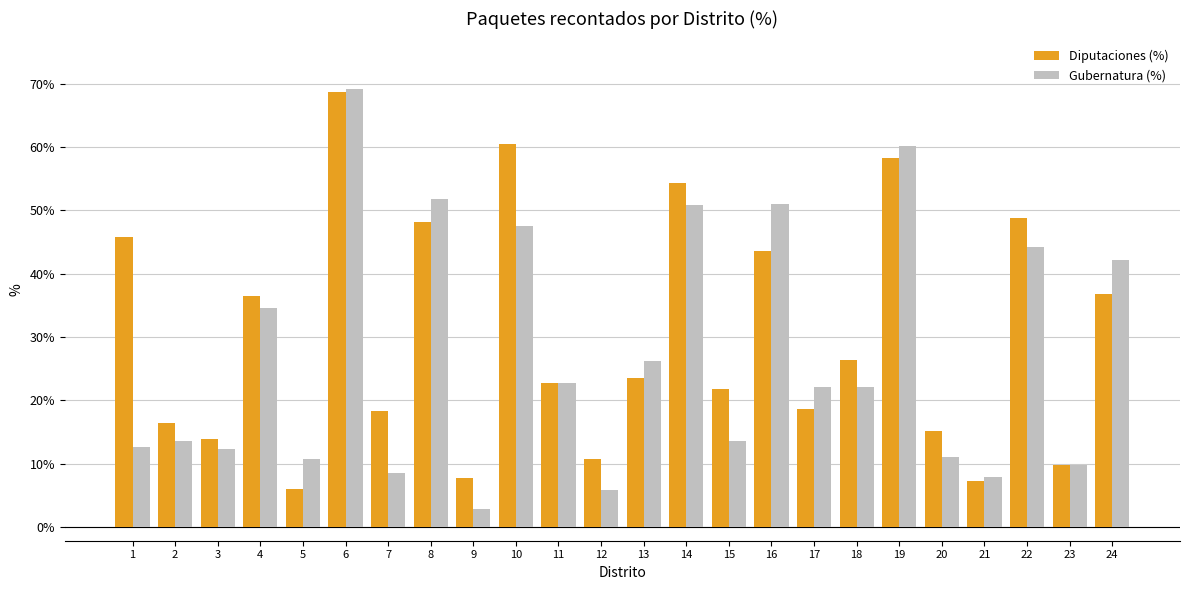

Which series has the widest spread of values?

Gubernatura (%)